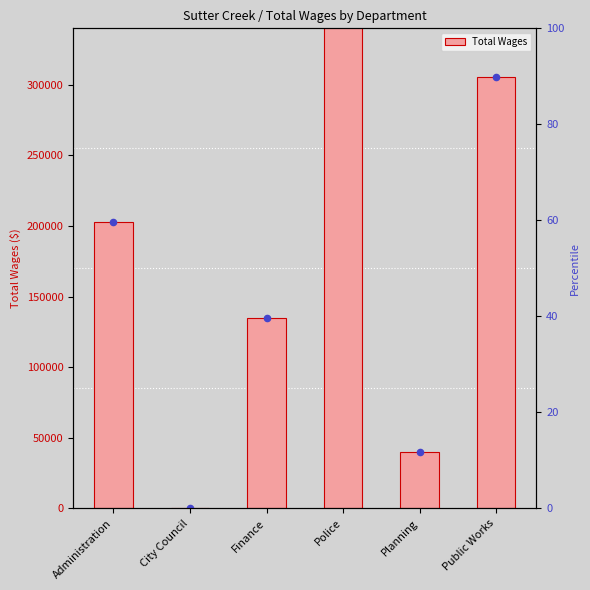

Approximately how many times larger is the value at Finance compared to Public Works?

0.4